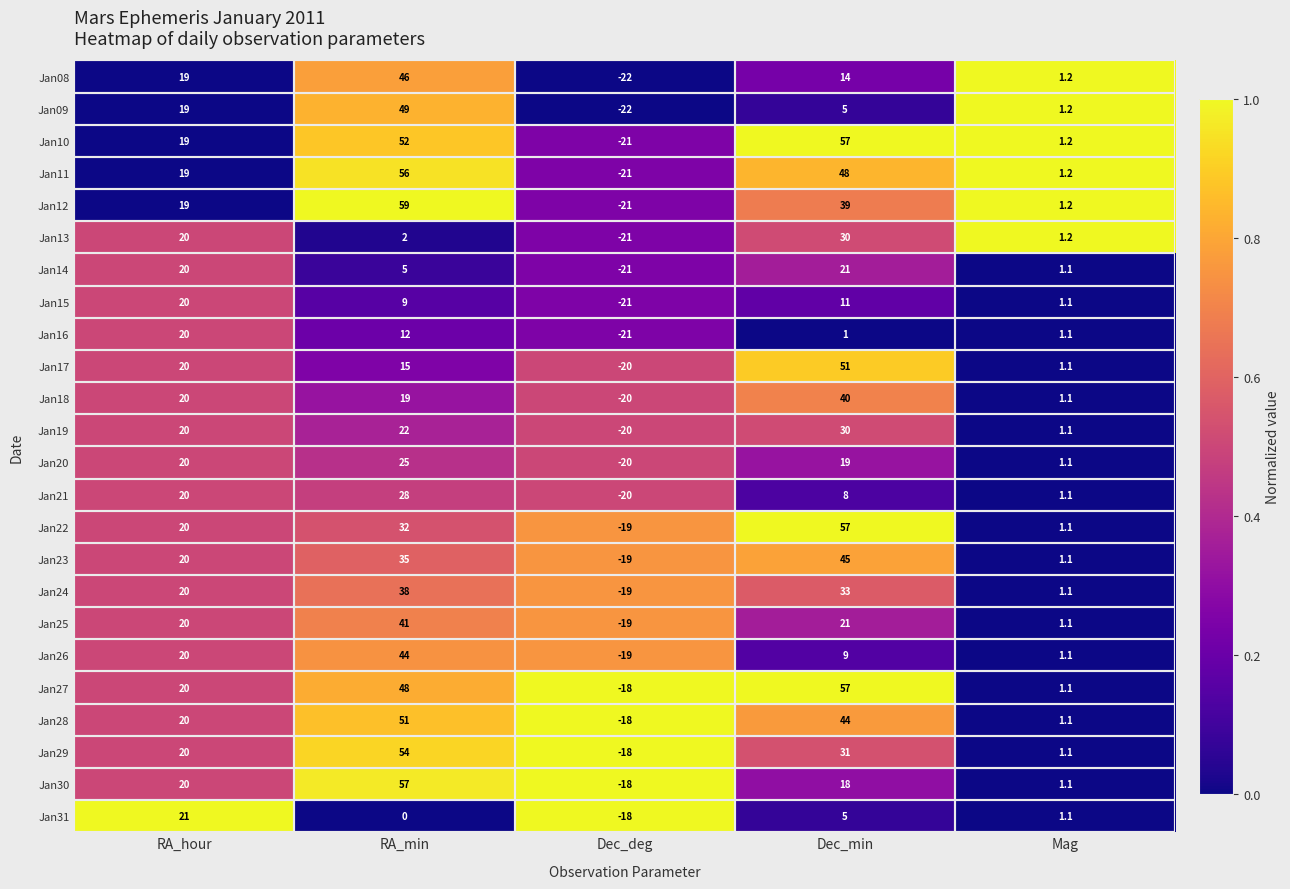

At how many categories does at least one series exceed 0?

4